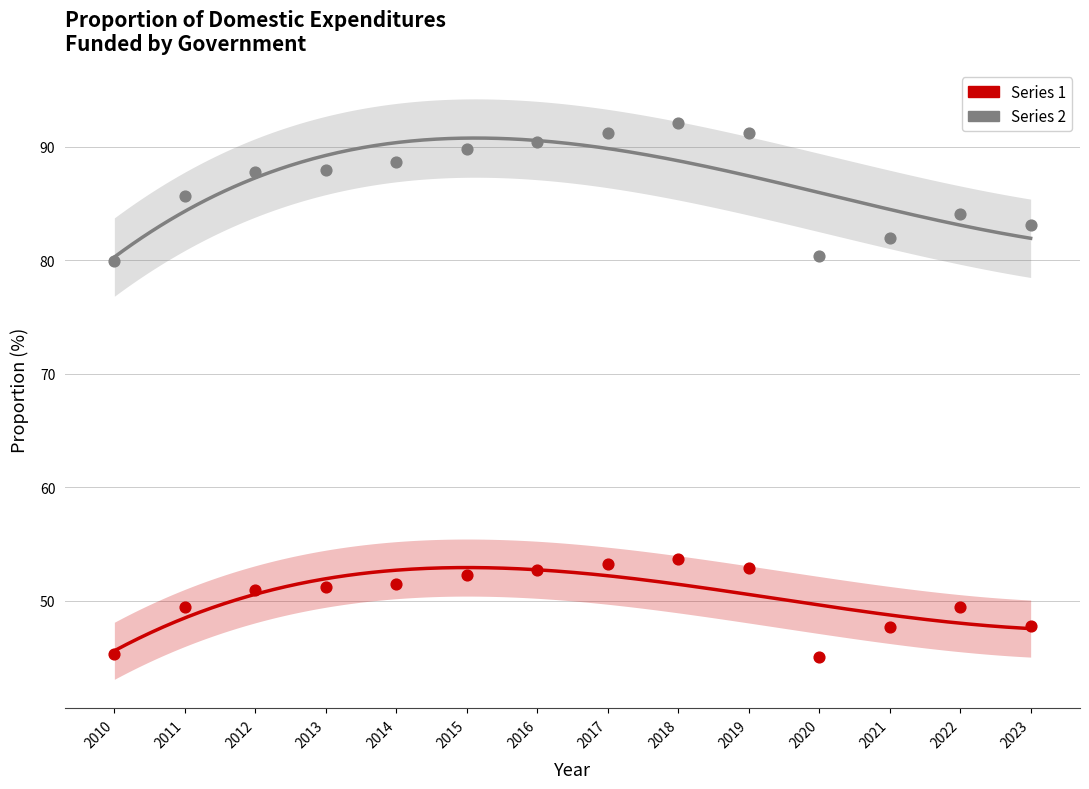

Which series has the widest spread of Y values?

Series 2